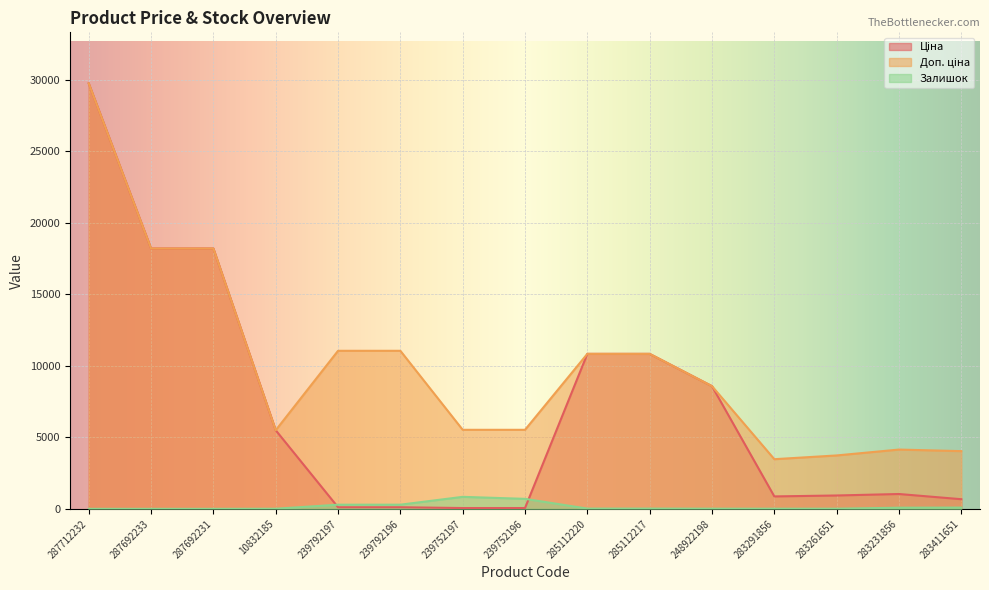

At how many categories does at least one series exceed 19920?

1